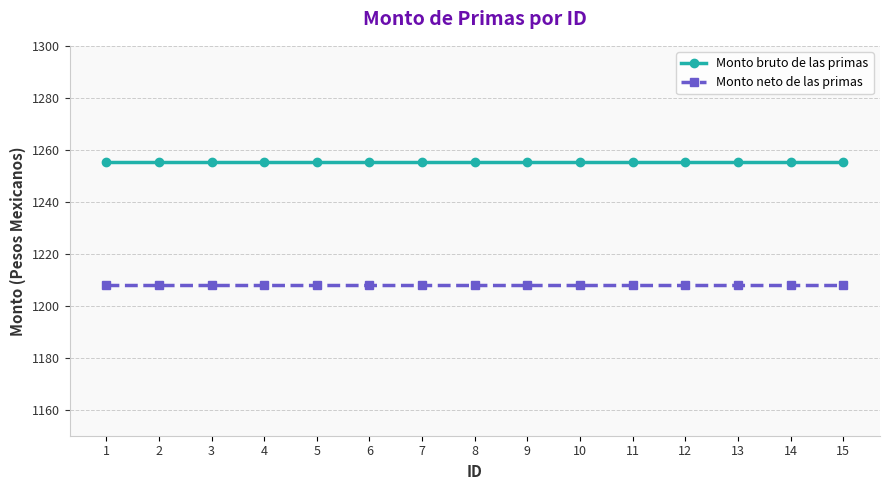

True or false: Monto bruto de las primas and Monto neto de las primas cross at least once.

False